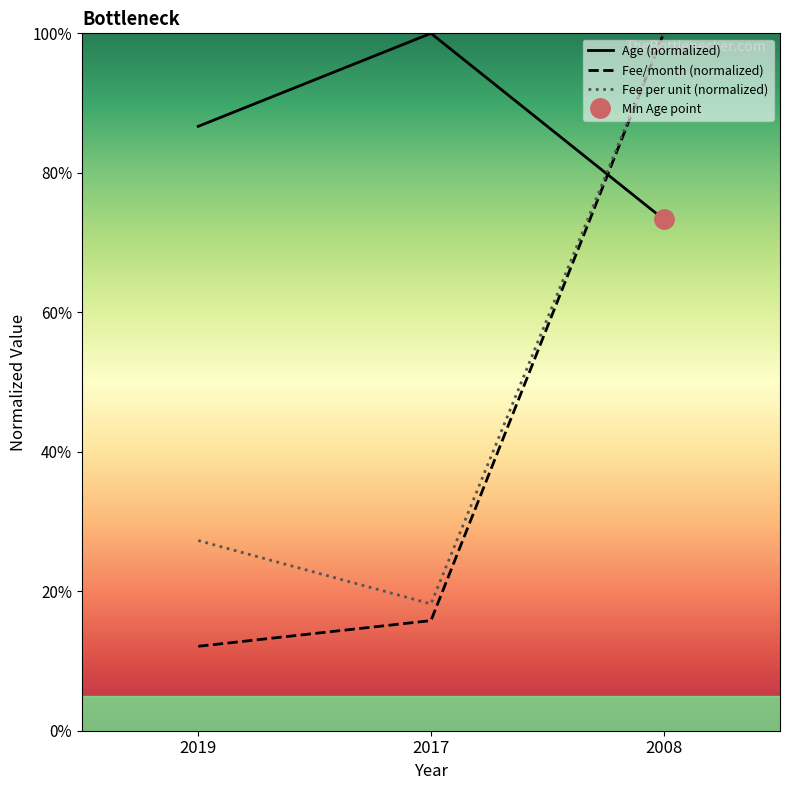

At which label is Fee (monthly) closest to 56?

2017